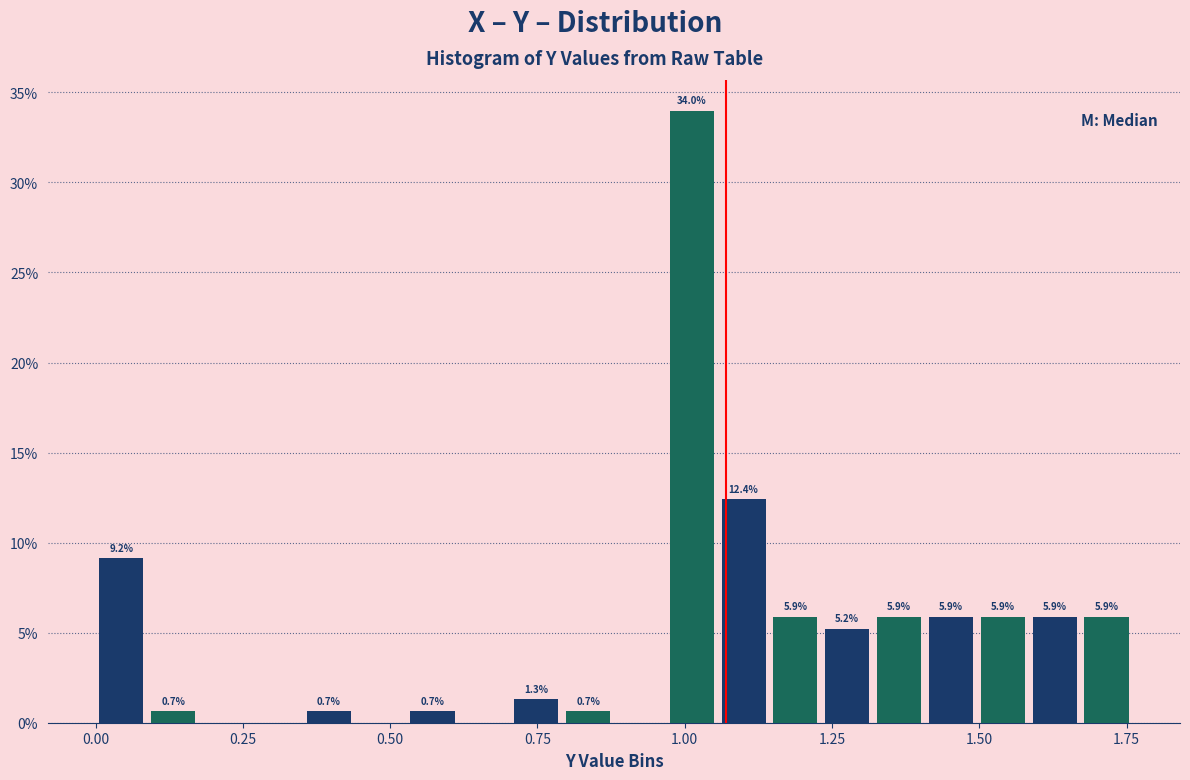

Around what value on the x-axis is the tallest bar? Give the approximate position of its centre, as read against the axis.

1.00